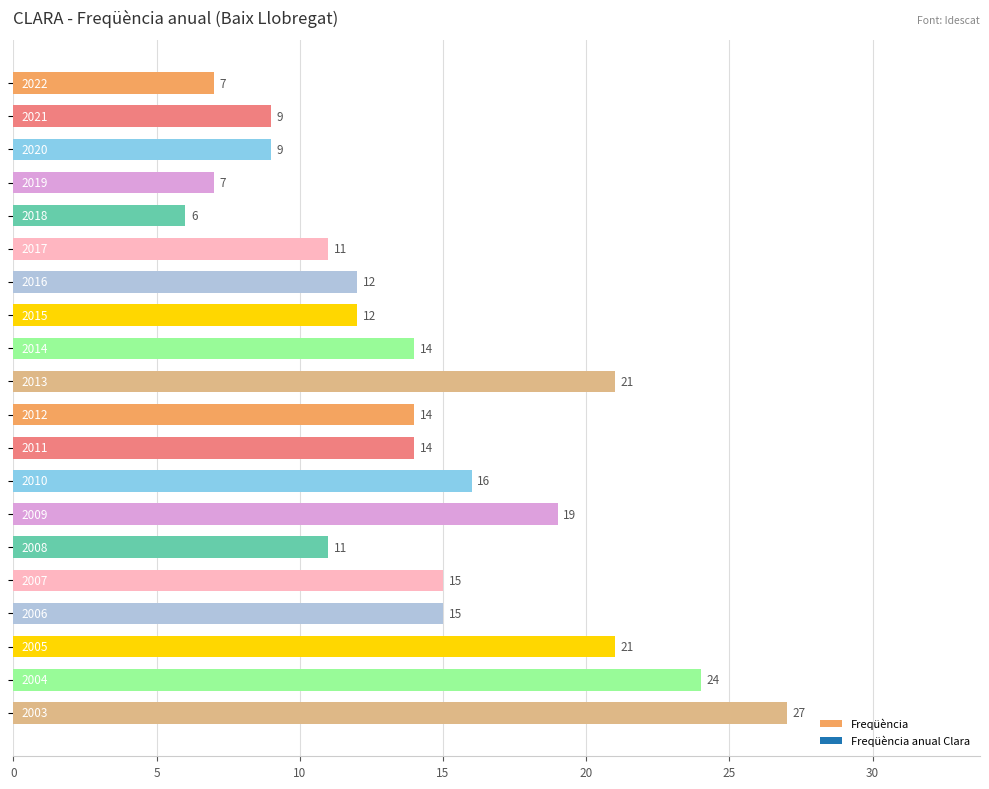

What is the average value?

14